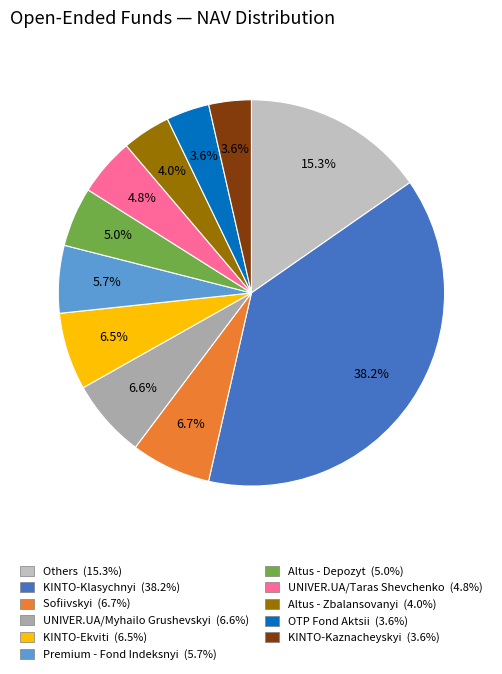

Is there a majority slice in this chart?

No